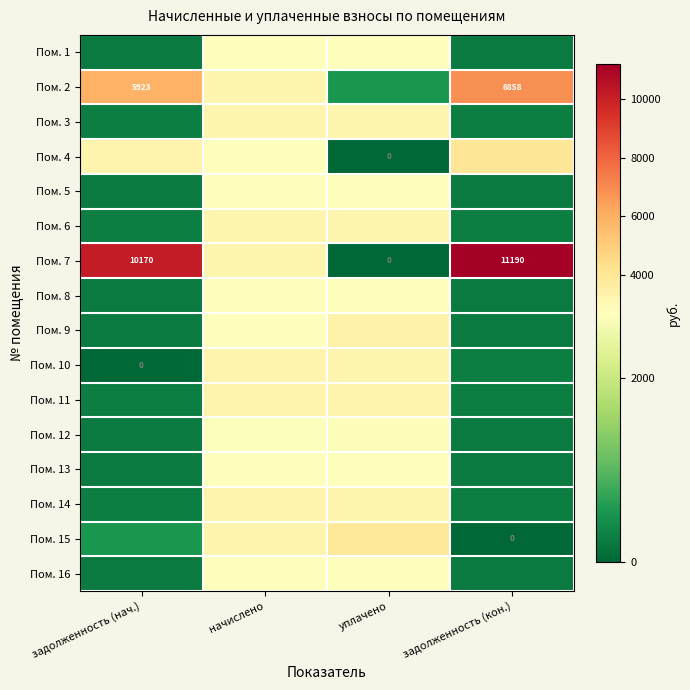

The value of Пом. 16 at начислено is 4780.8. True or false?

False